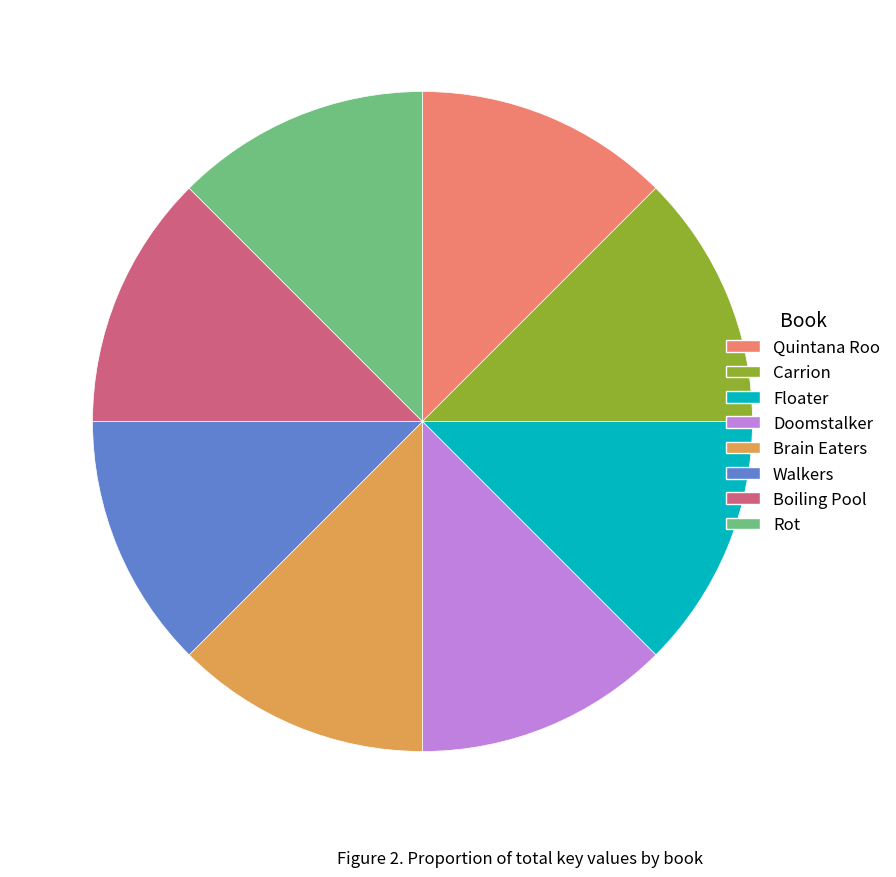

Combined, do Boiling Pool and Brain Eaters account for over 50%?

No